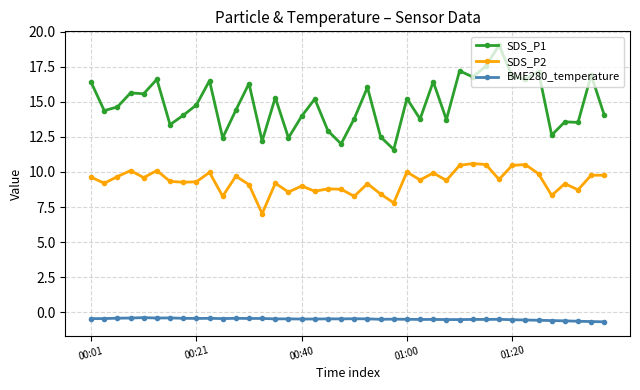

How many lines are shown in the chart?

3